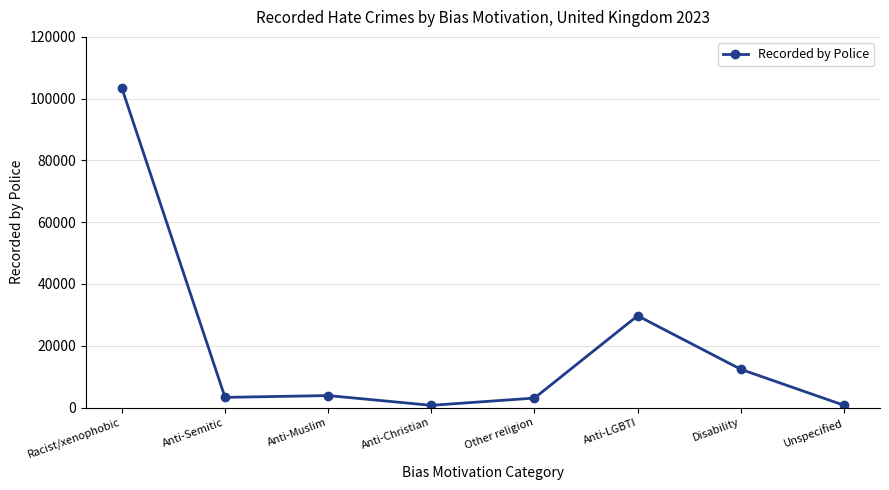

Which has a higher value, Disability or Unspecified?

Disability